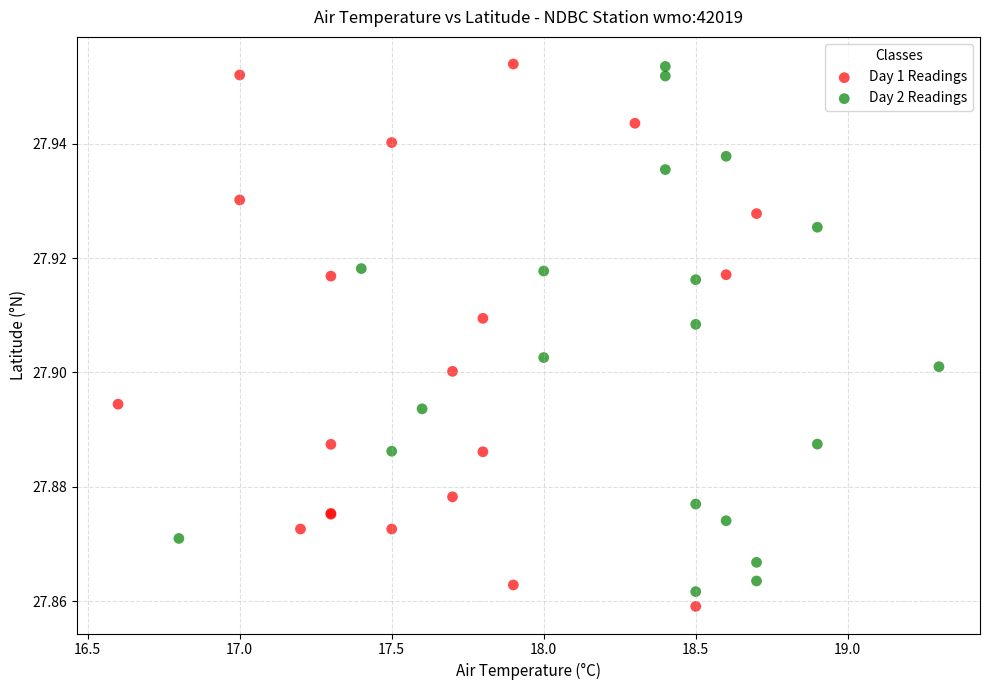

What are all the series names shown in the legend?

Day 1 Readings, Day 2 Readings